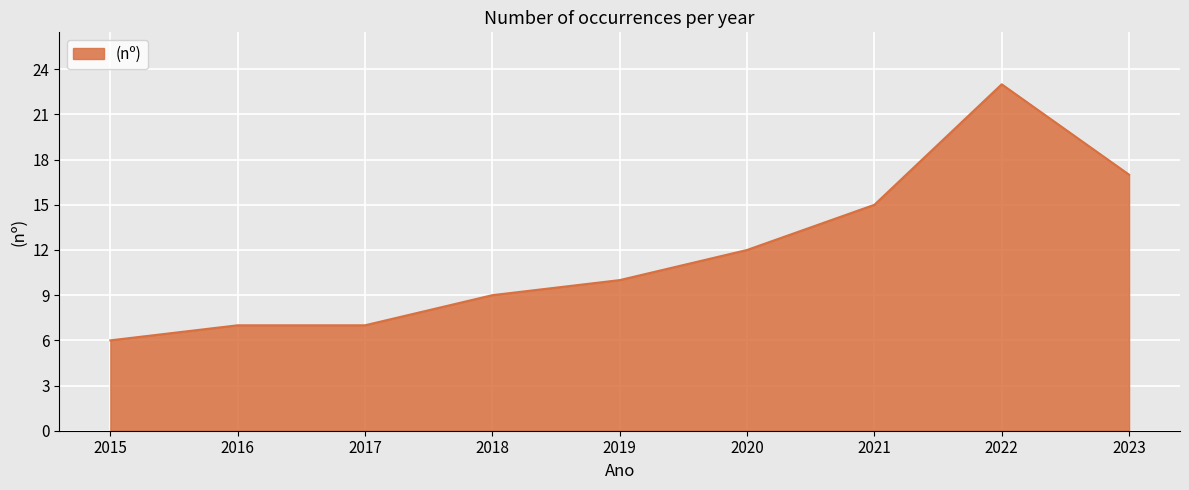

What is the change in value from 2018 to 2022?

+14